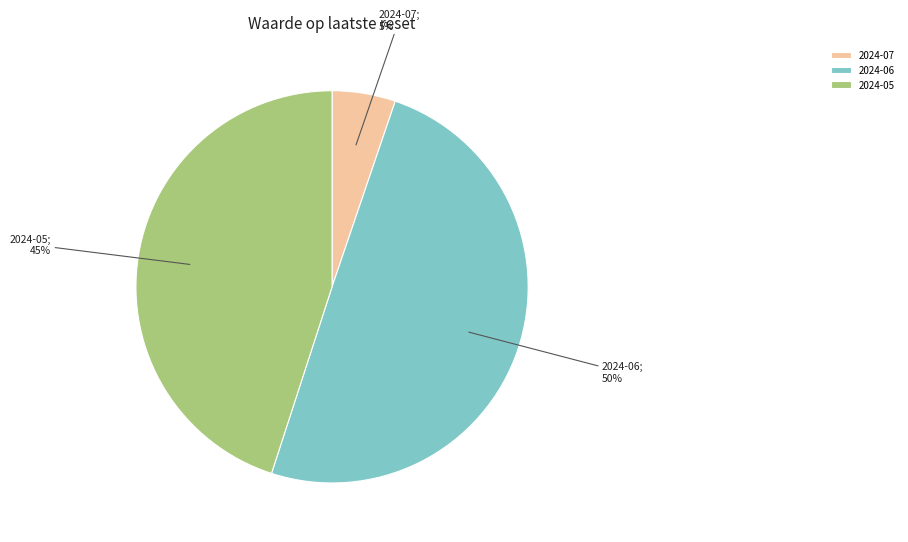

Is the sum of 2024-05 and 2024-06 greater than half?

Yes